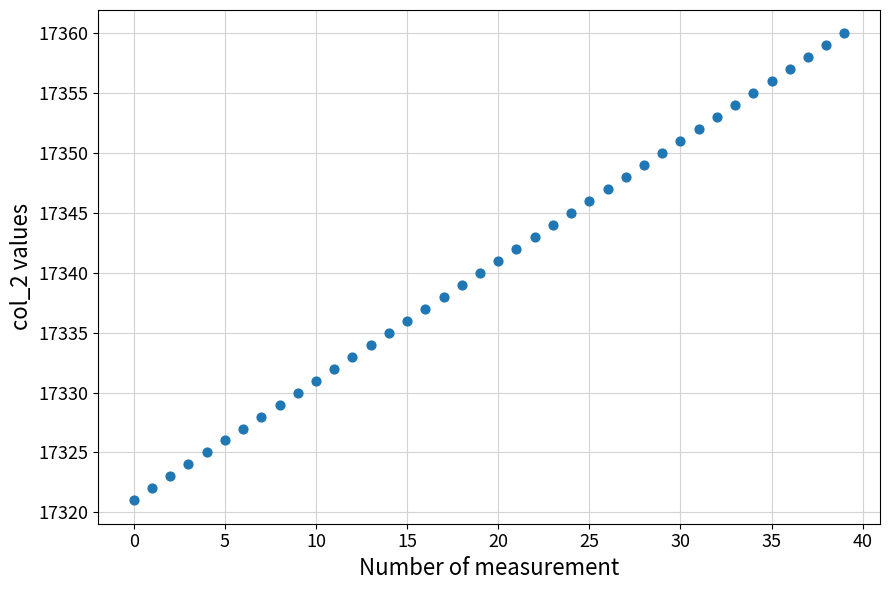

What is the range of Y values (max minus min)?

39